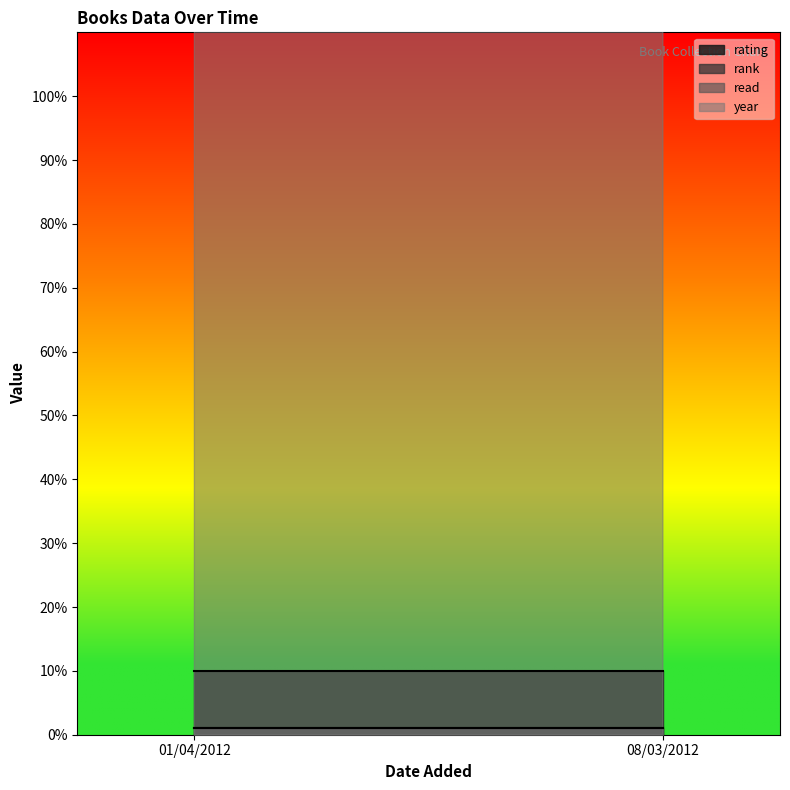

Is the value of rating at 08/03/2012 greater than the value of year at 01/04/2012?

No